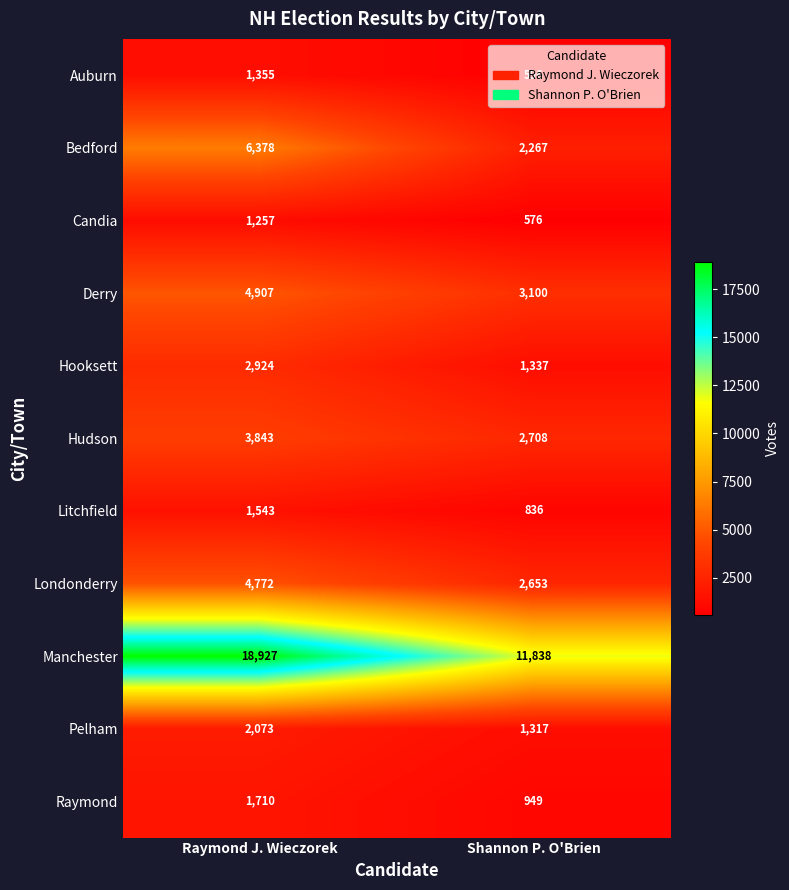

Is the value of Candia at Shannon P. O'Brien greater than the value of Hooksett at Raymond J. Wieczorek?

No